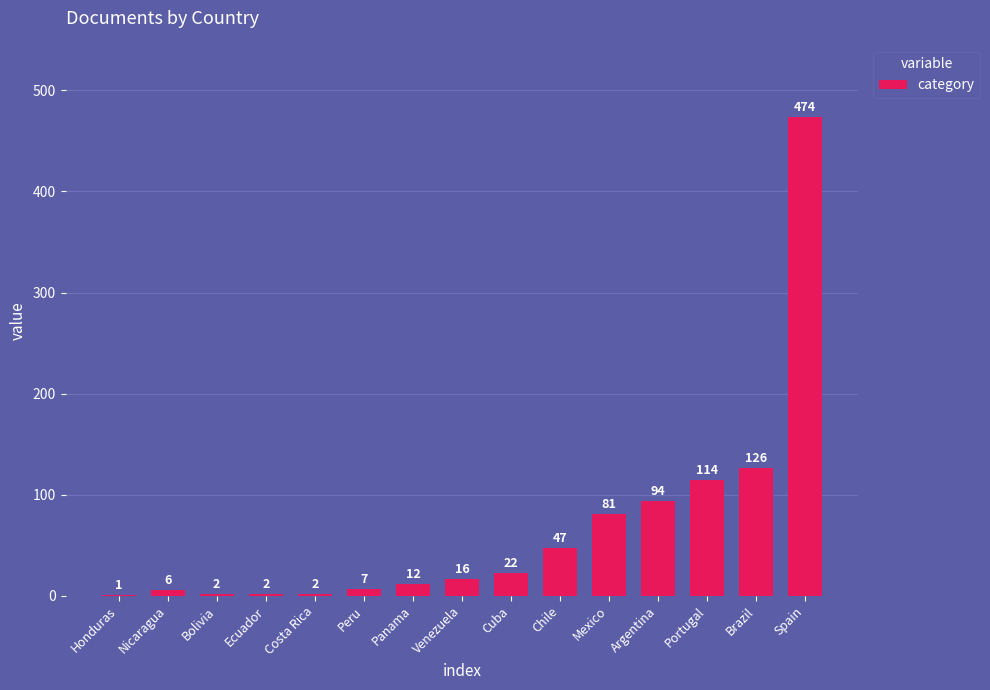

What is the maximum value shown in the chart?

474